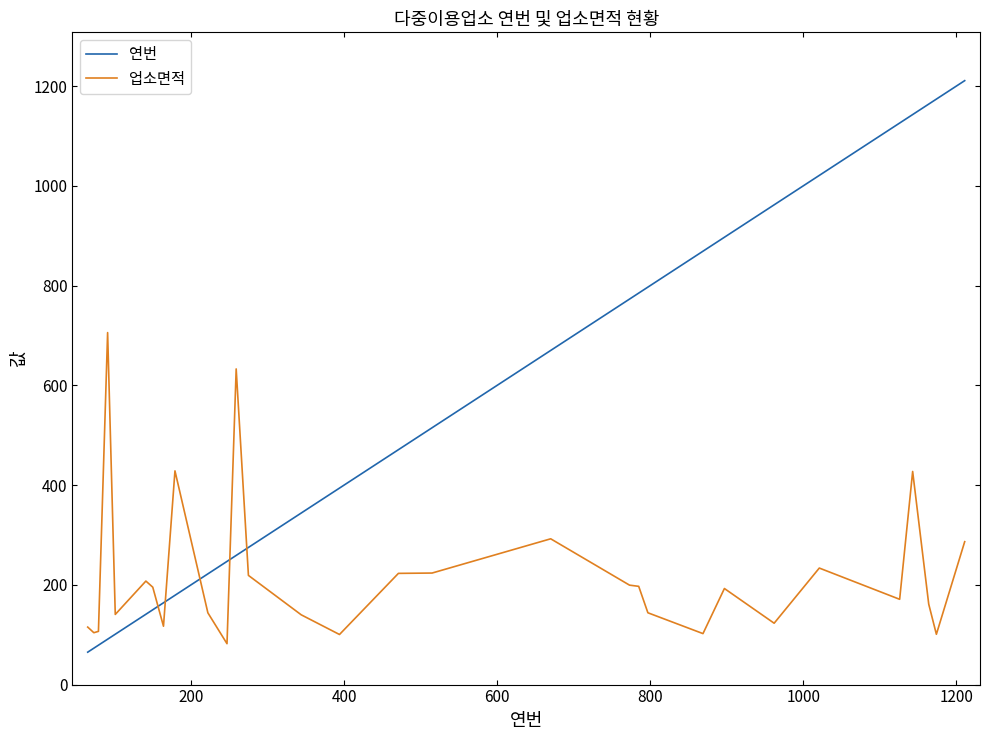

After their last crossing, which series has the higher values: 업소면적 or 연번?

연번